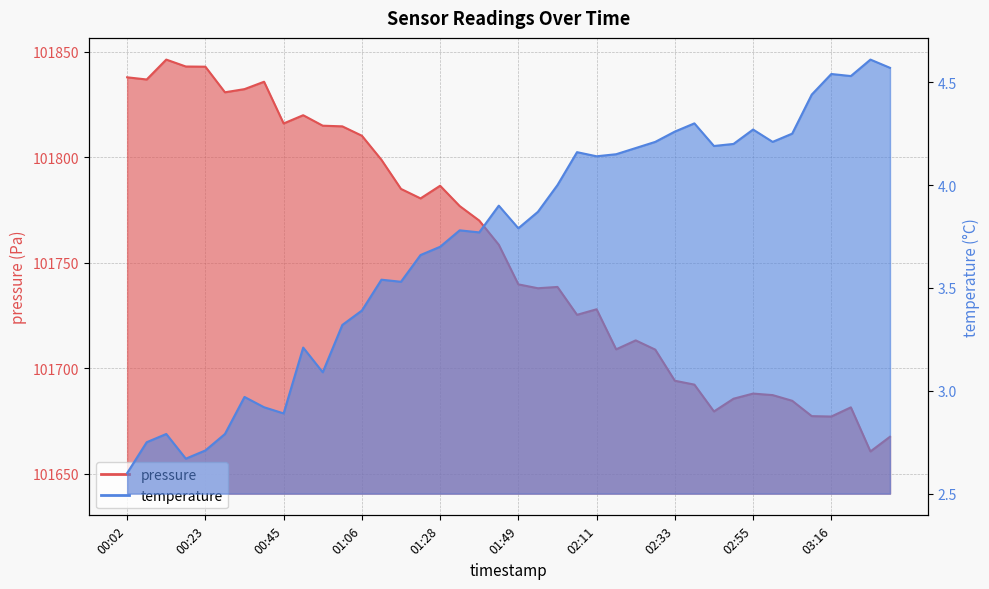

What is the lowest value of the pressure series?

101660.5